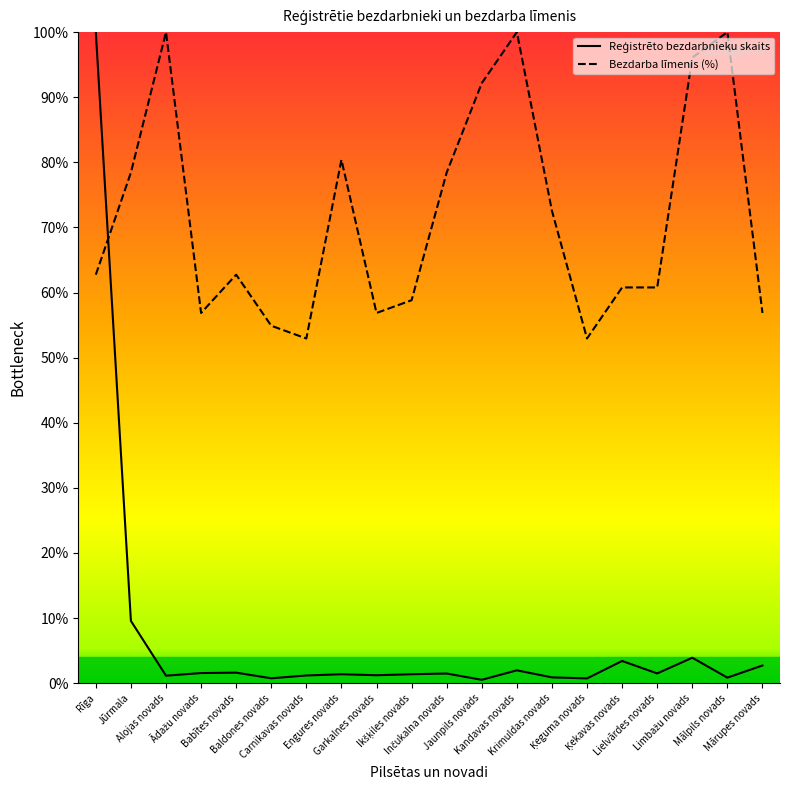

What is the spread (max minus min) of values at Alojas novads?

98.8